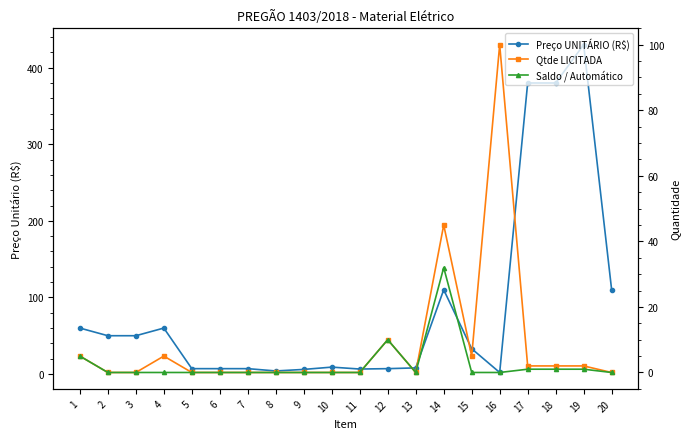

At which label does Preço UNITÁRIO (R$) first exceed 33?

1